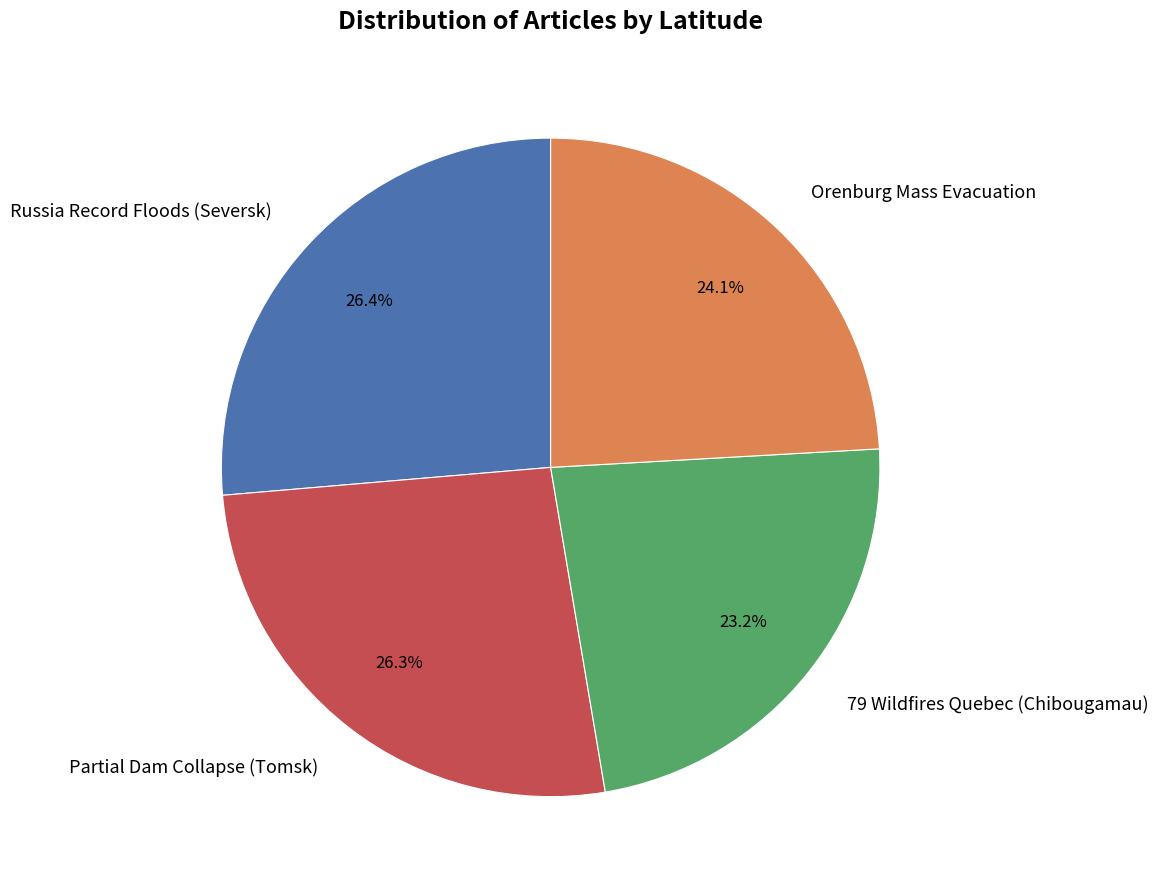

Does Orenburg Mass Evacuation represent more than half of the total?

No